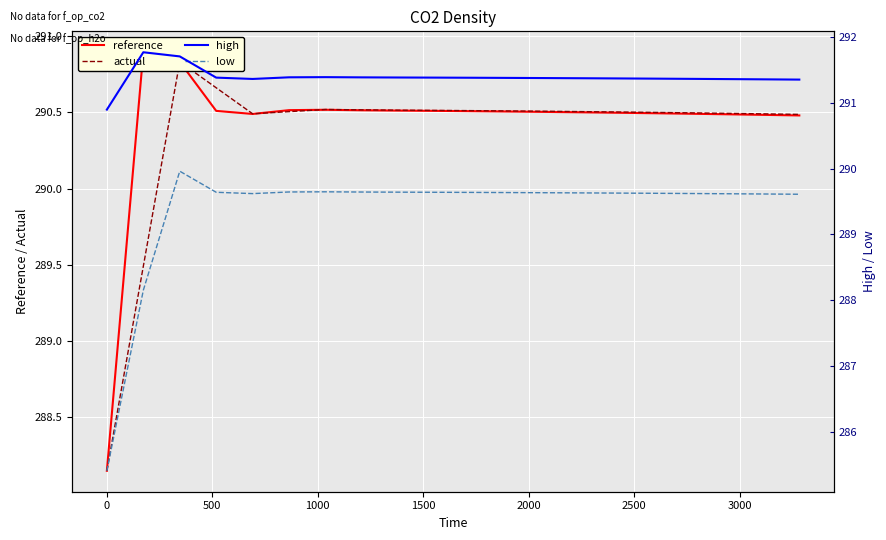

Which series has the largest range (max minus min)?

low